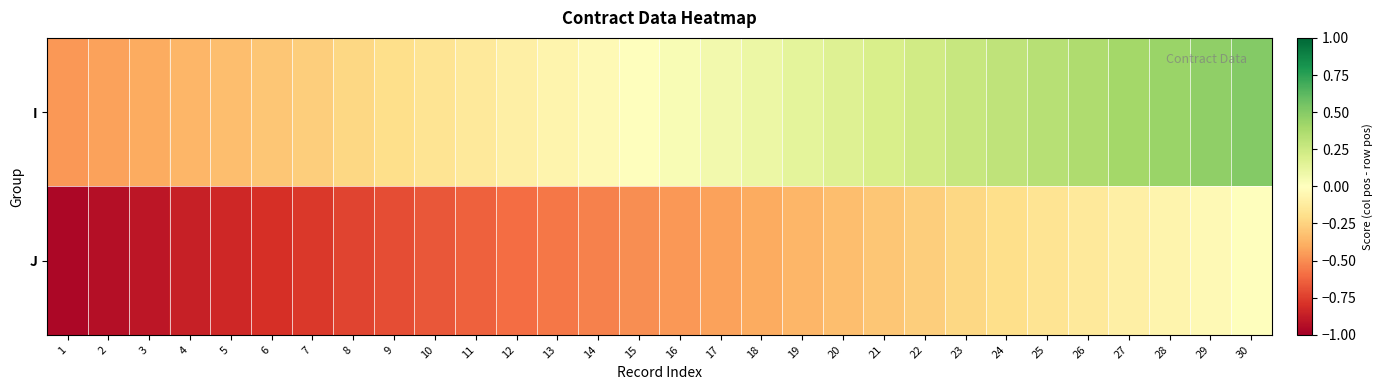

What is the spread (max minus min) of values at 4?

0.5